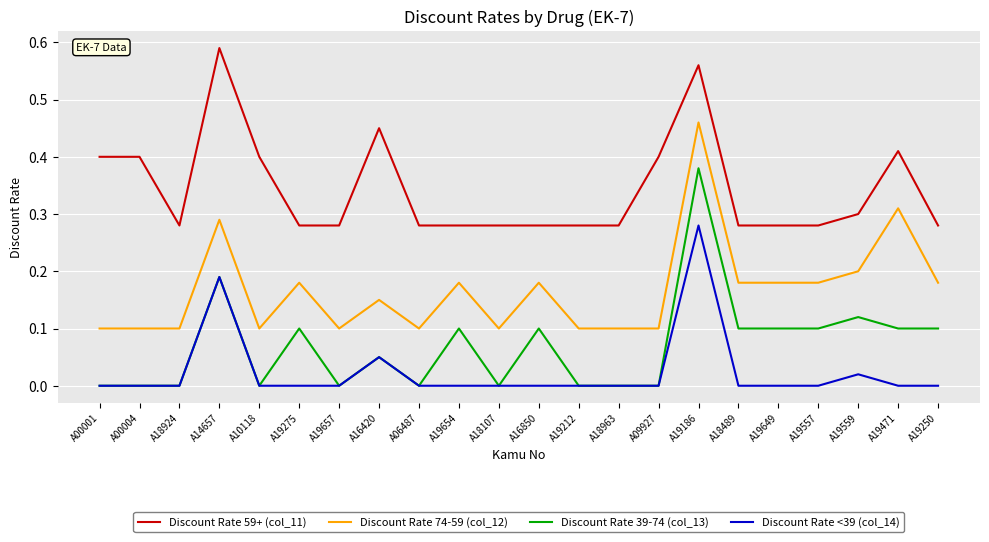

Which series has the widest spread of values?

Discount Rate 39-74 (col_13)